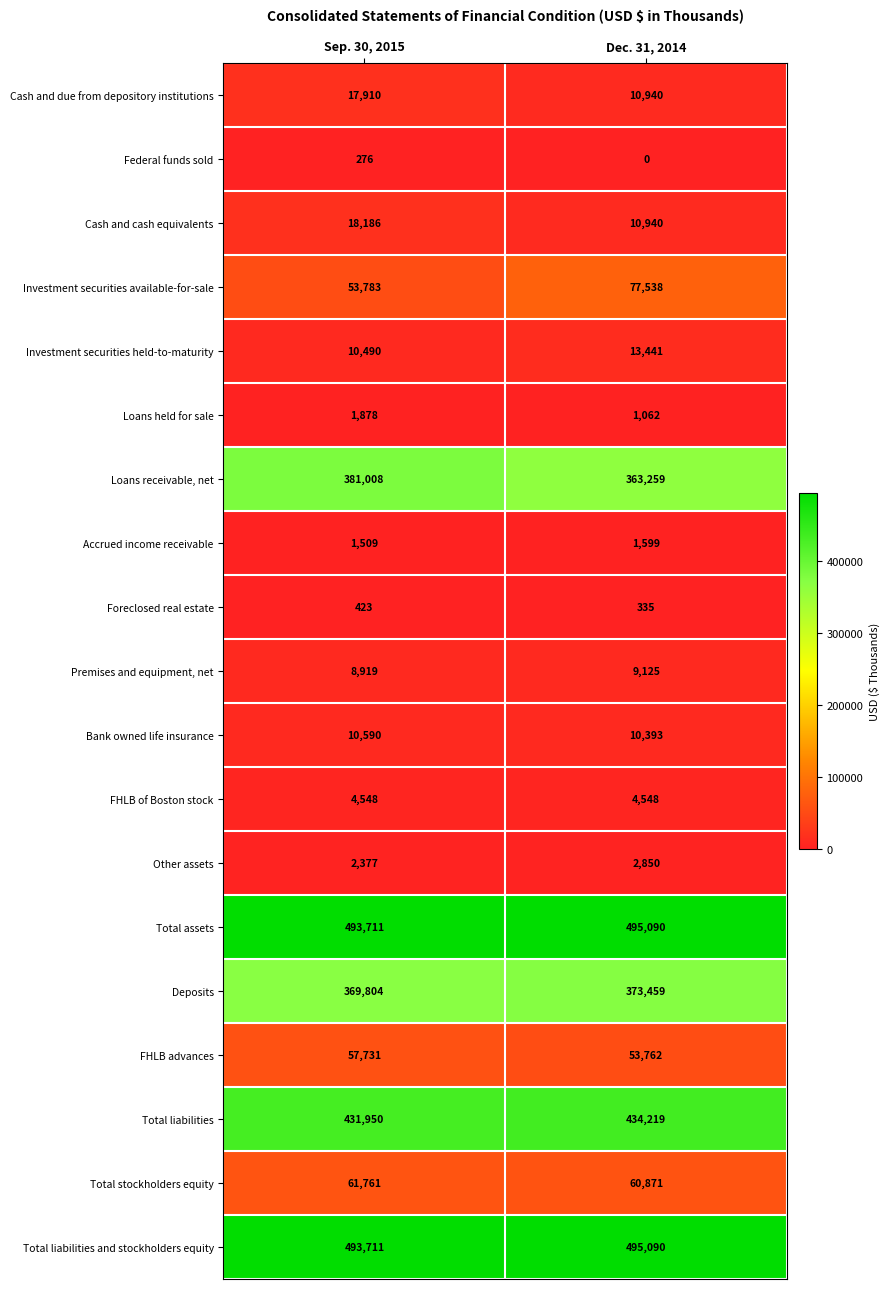

True or false: Total stockholders equity has a value of 110326 at Sep. 30, 2015.

False